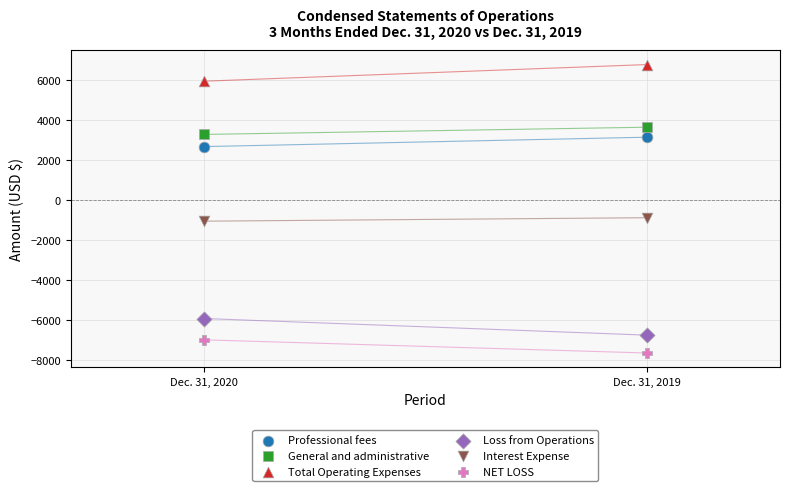

Across all series, what Y value is closest to -445?

-891